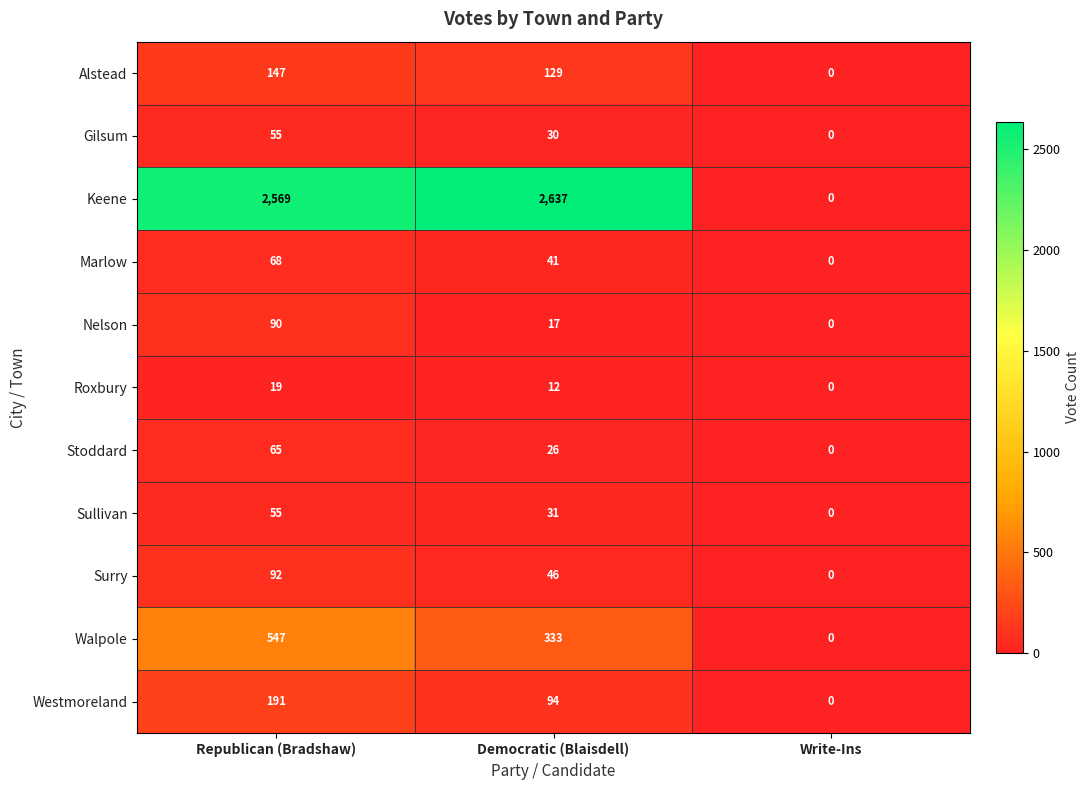

Count the number of categories in the chart.

3